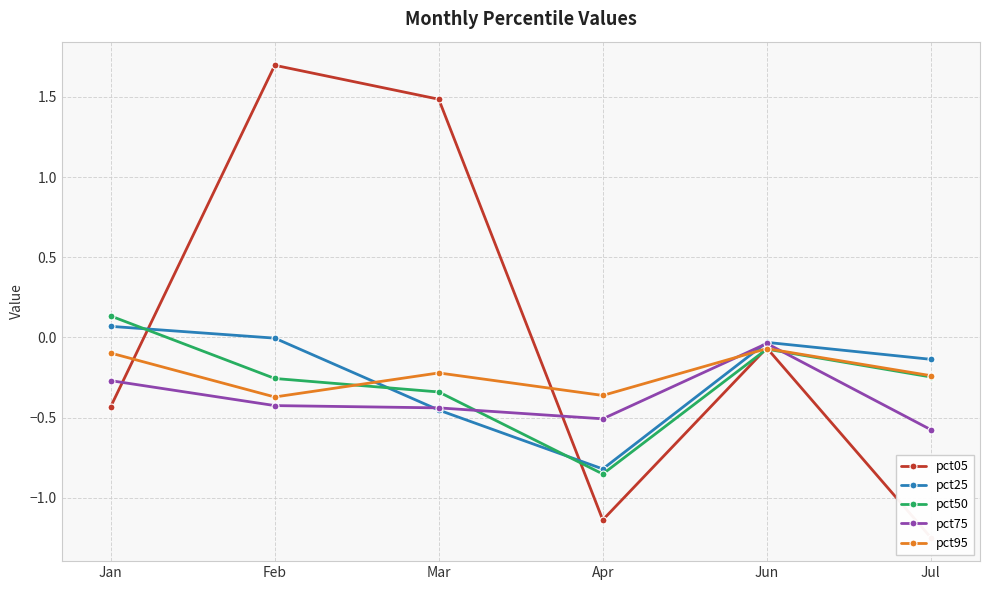

What position from the right is Jun?

2